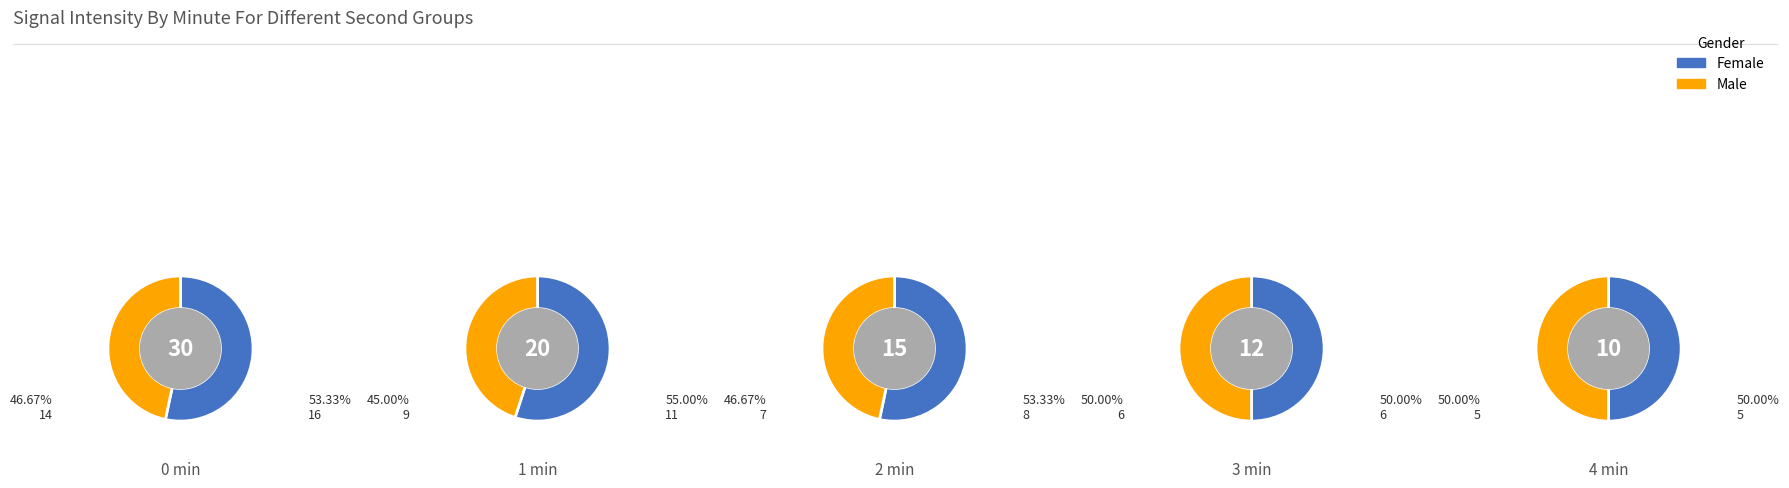

Is 0 the majority of the pie?

No